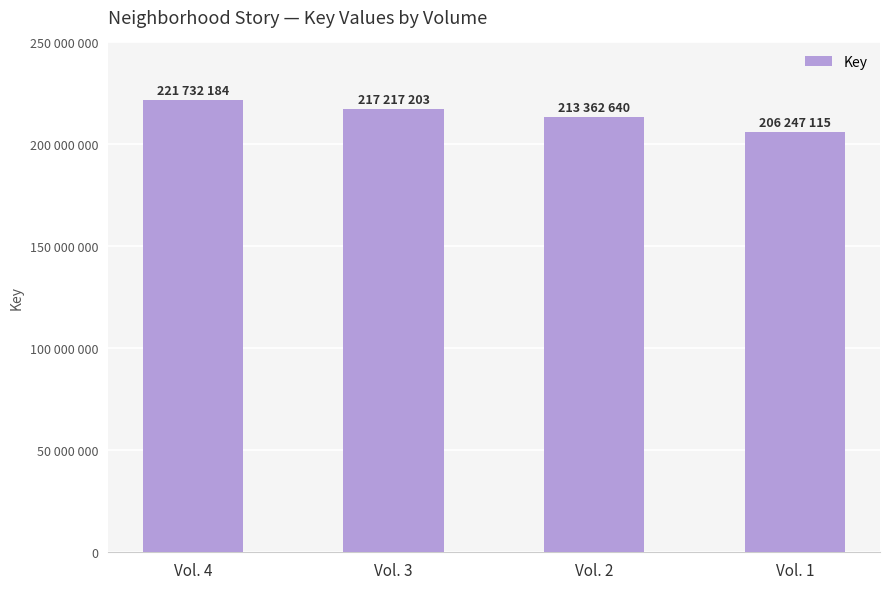

What is the change in value from Vol. 4 to Vol. 3?

-4514981